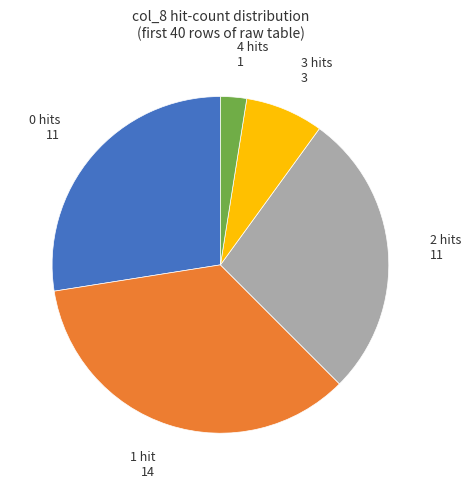

Does any single category account for the majority?

No